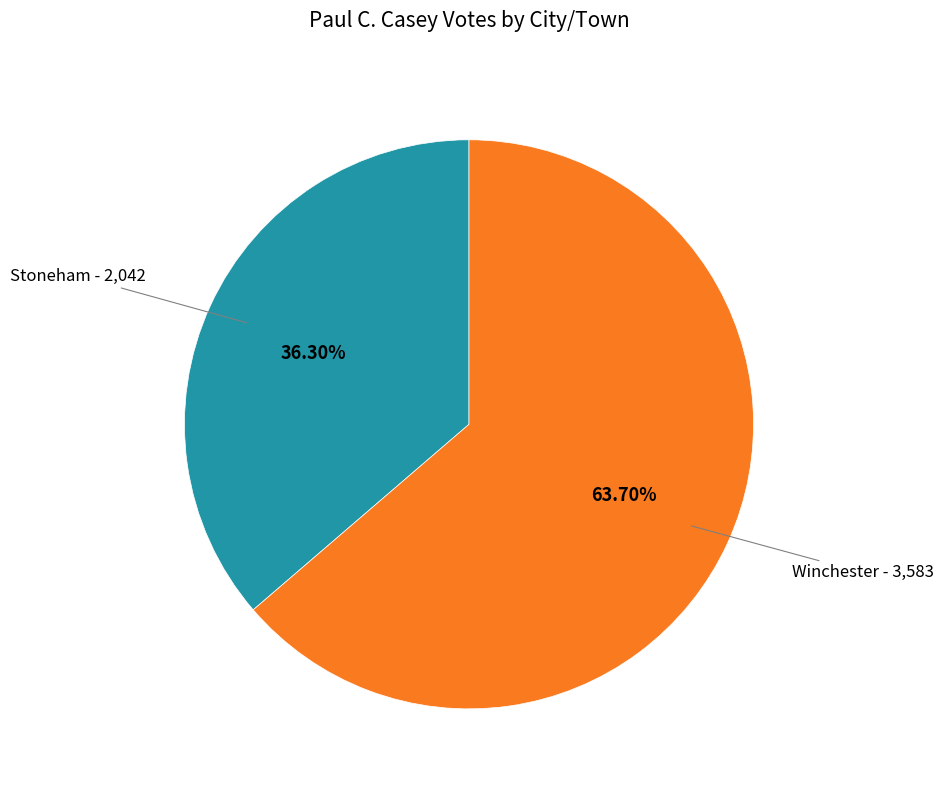

Count the number of slices in the pie.

2